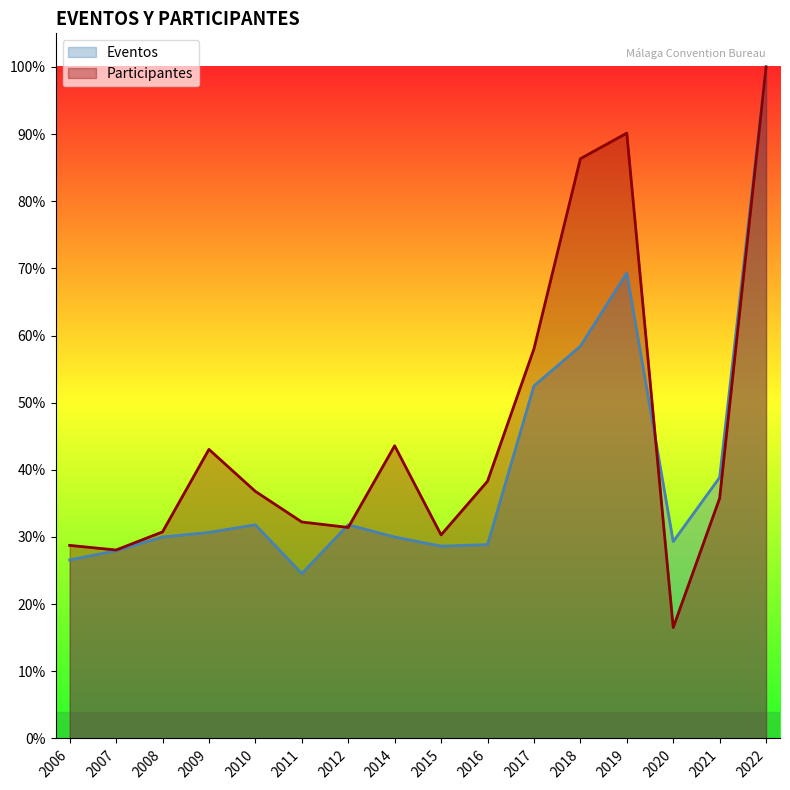

At which category does the chart reach its peak across all series?

2022